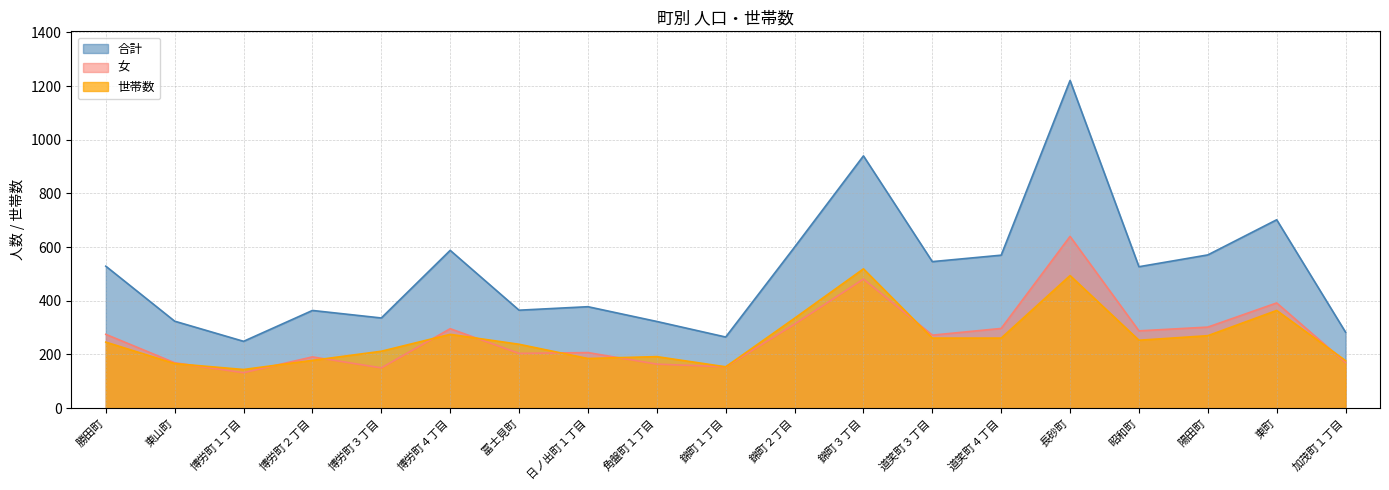

List the labels in order of 世帯数 value, largest first.

錦町３丁目, 長砂町, 東町, 錦町２丁目, 博労町４丁目, 陽田町, 道笑町３丁目, 道笑町４丁目, 昭和町, 勝田町, 冨士見町, 博労町３丁目, 角盤町１丁目, 日ノ出町１丁目, 博労町２丁目, 加茂町１丁目, 東山町, 錦町１丁目, 博労町１丁目